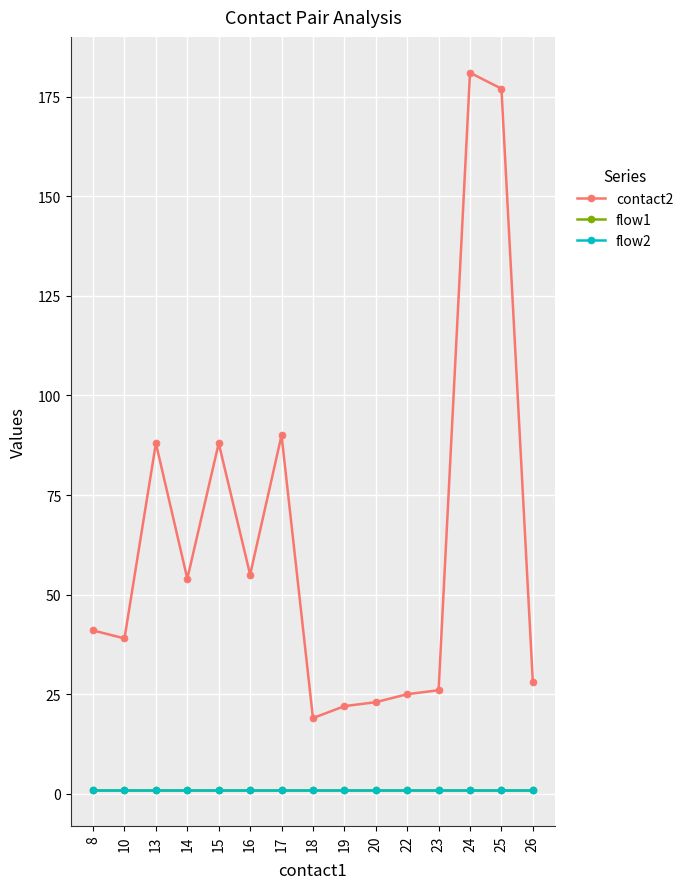

At 16, list the series in order from smallest to largest.

flow1, flow2, contact2